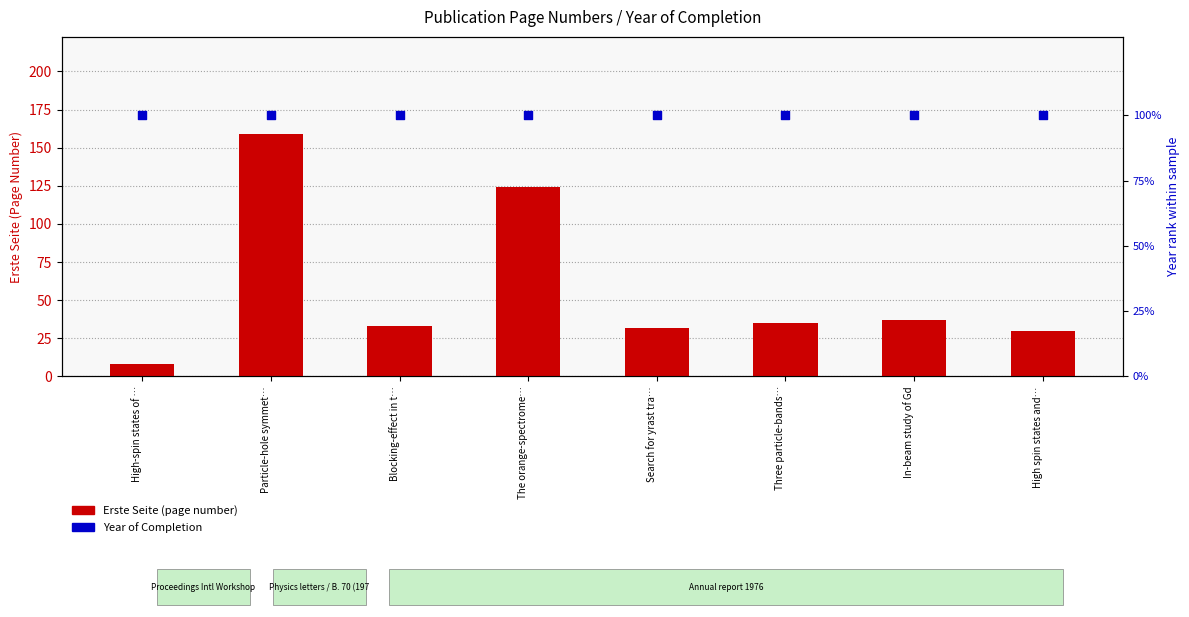

Which series reaches the maximum Y coordinate?

Erste Seite (page)